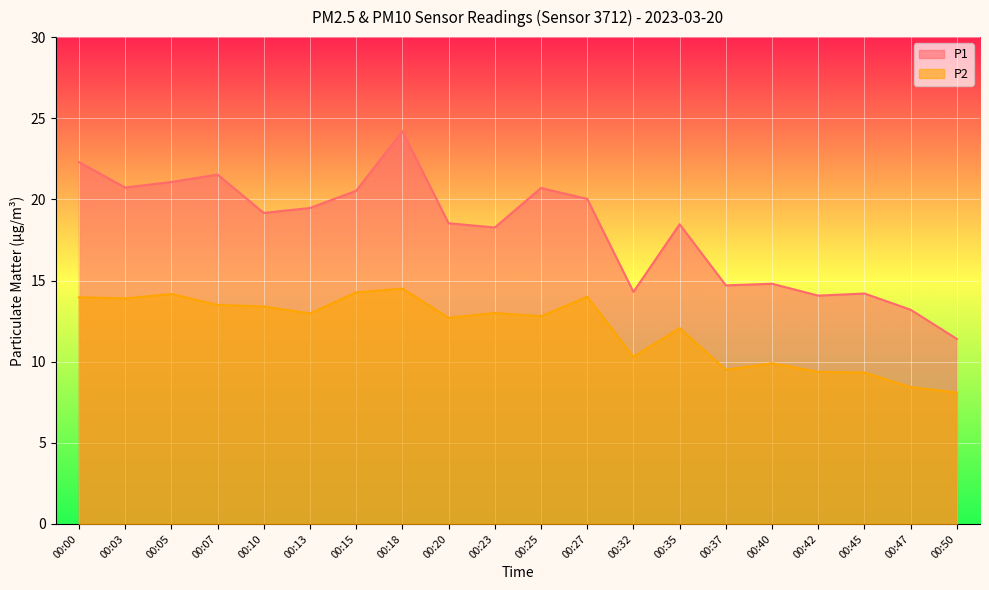

List the series in order of their peak value, highest first.

P1, P2